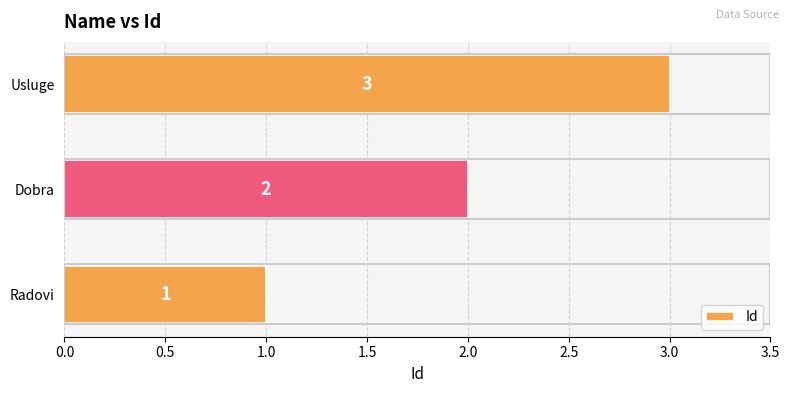

What is the change in value from Dobra to Usluge?

+1